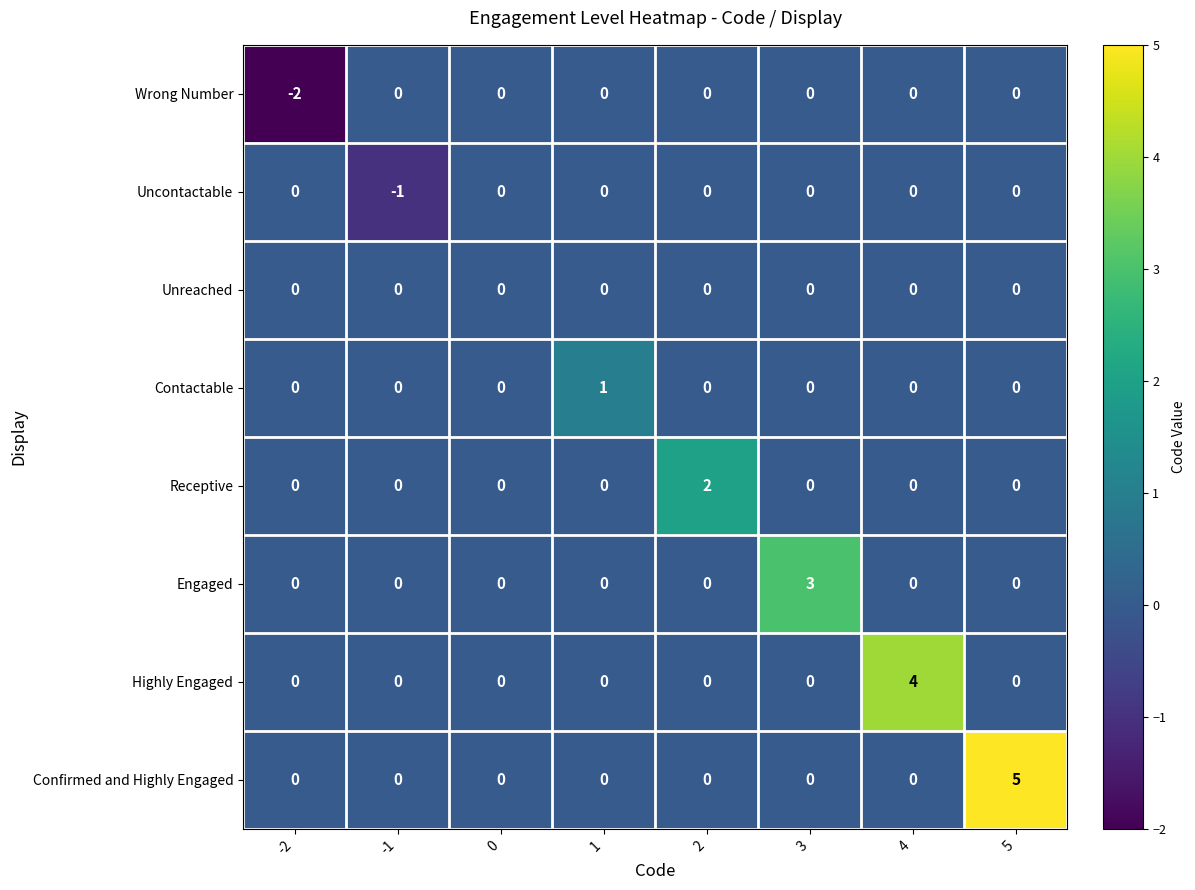

Which series has the widest spread of values?

Confirmed and Highly Engaged